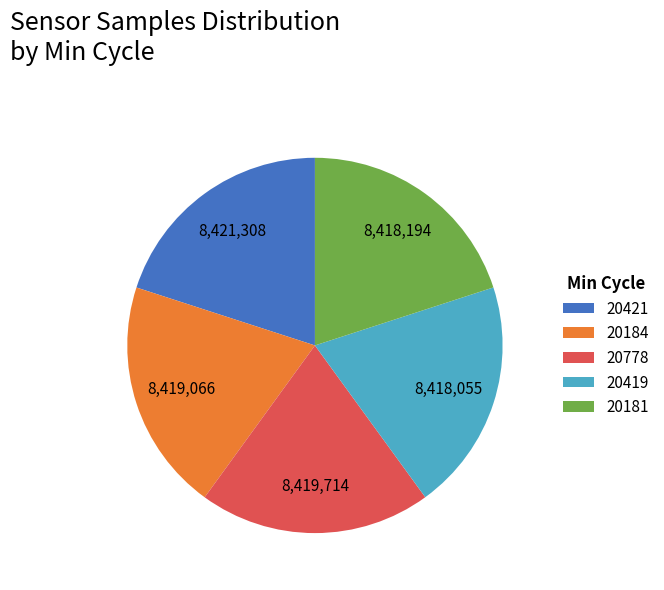

Does any single category account for the majority?

No